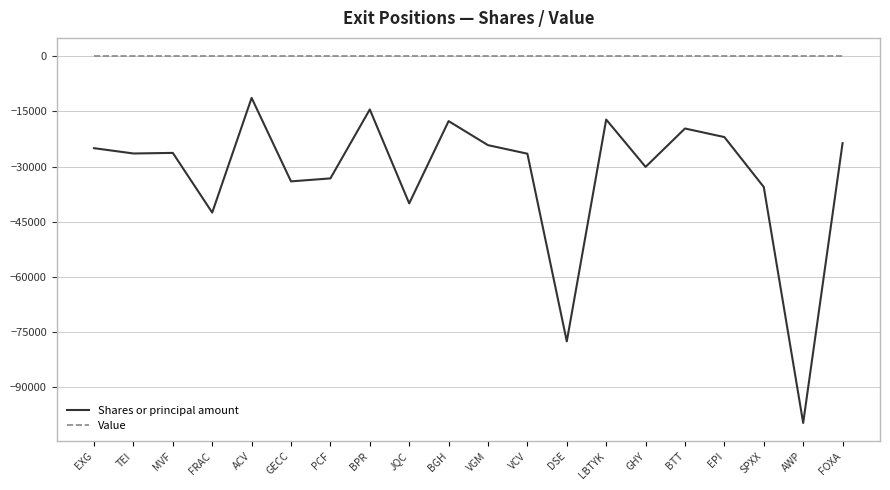

The value of Shares or principal amount at FRAC is -68084. True or false?

False